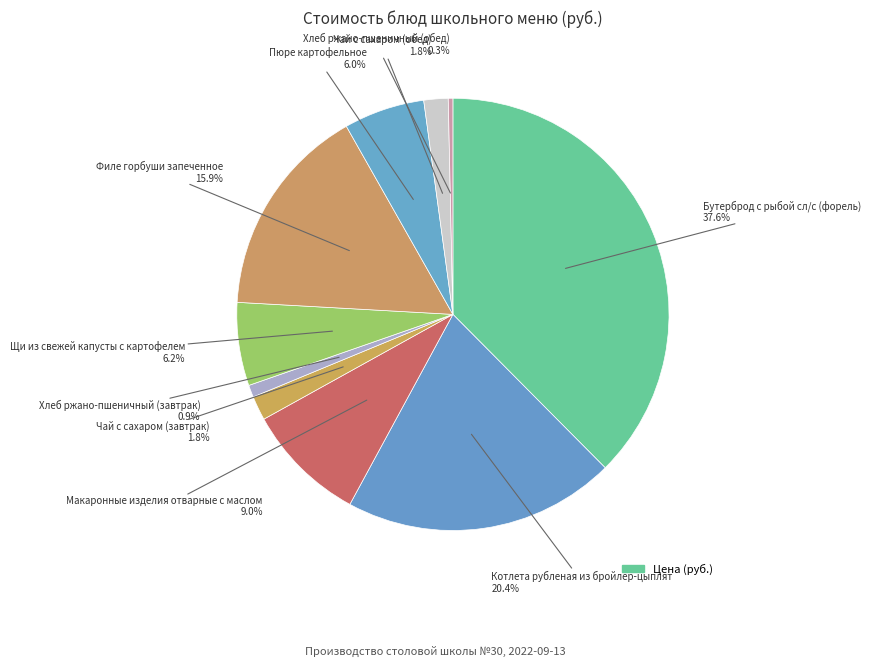

To the nearest percent, what is the average slice percentage?

10%